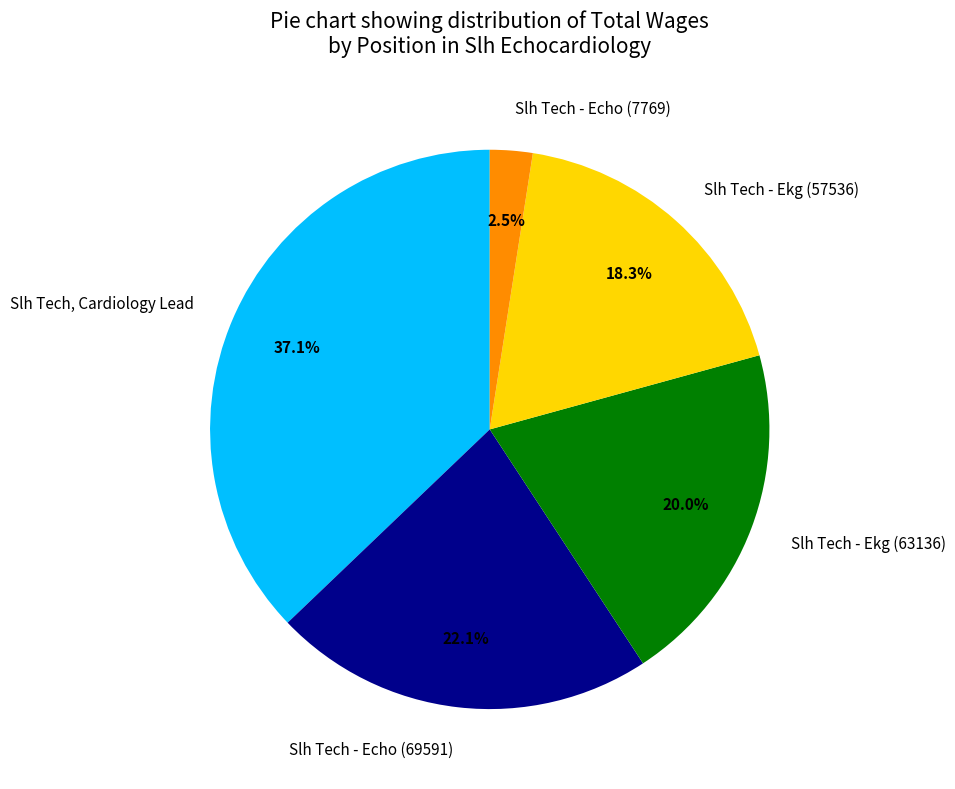

How much of the chart is everything except Slh Tech - Echo (69591)?

77.9%